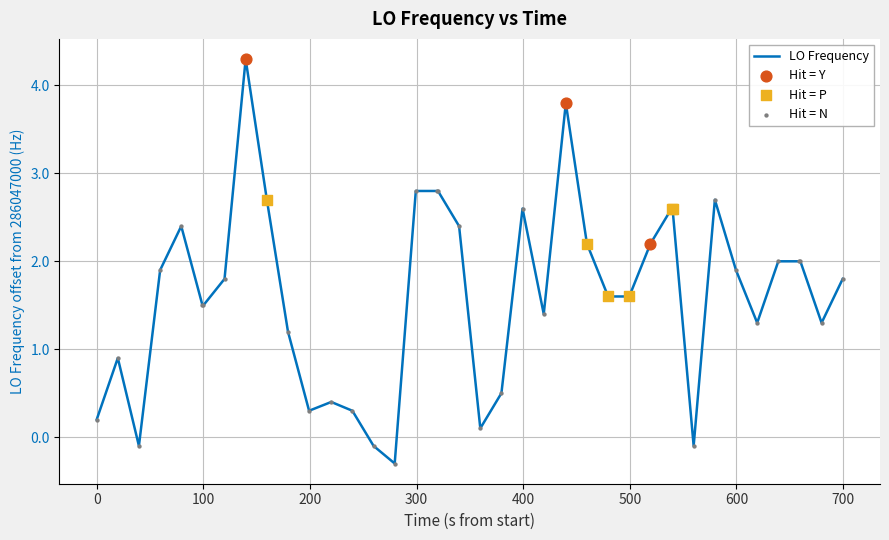

What is the smallest value displayed?

-0.3